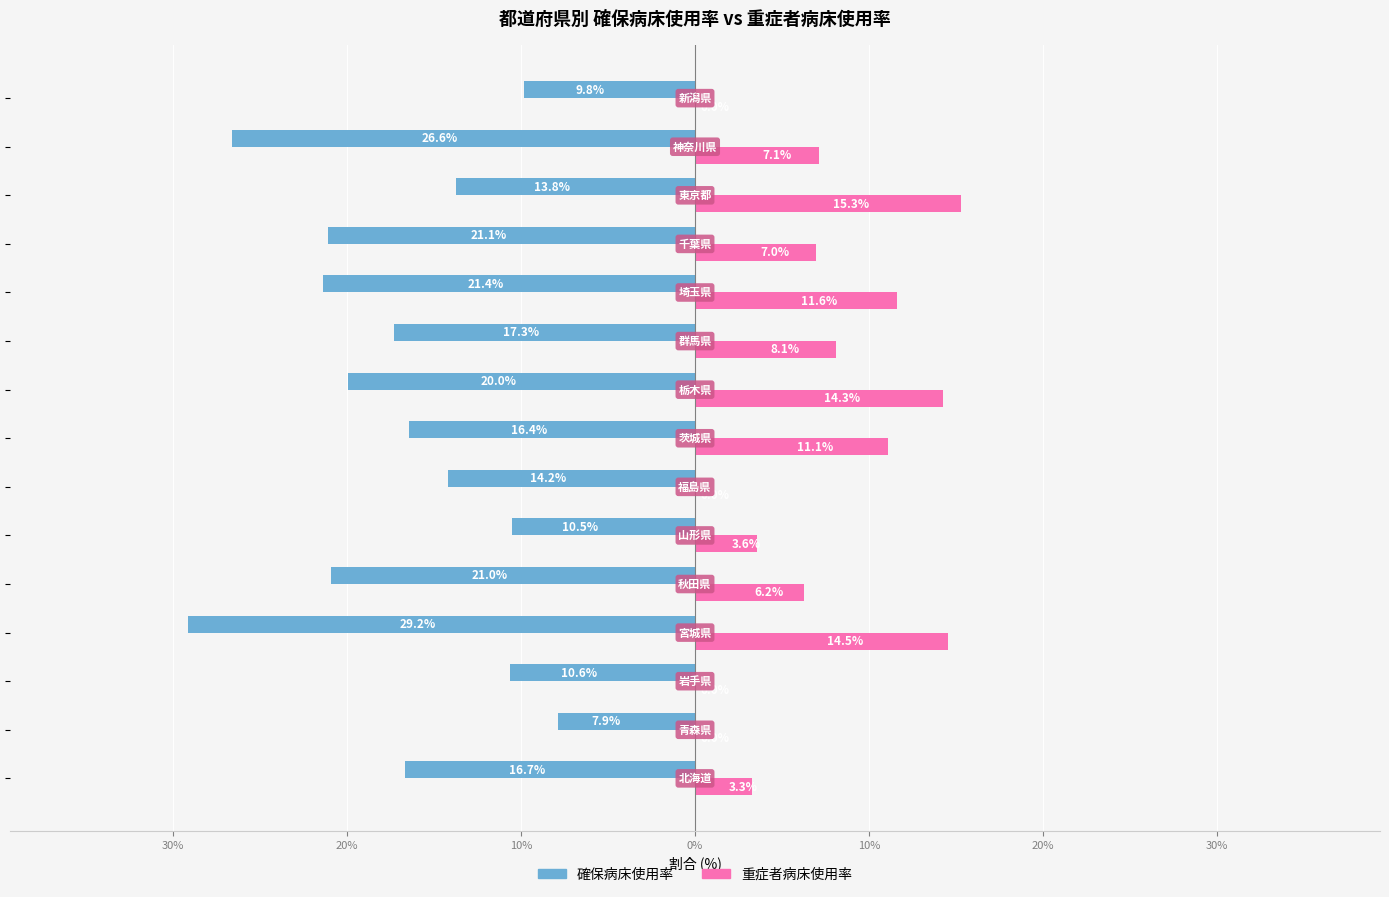

How many data points in 重症者病床使用率 are above 6?

9